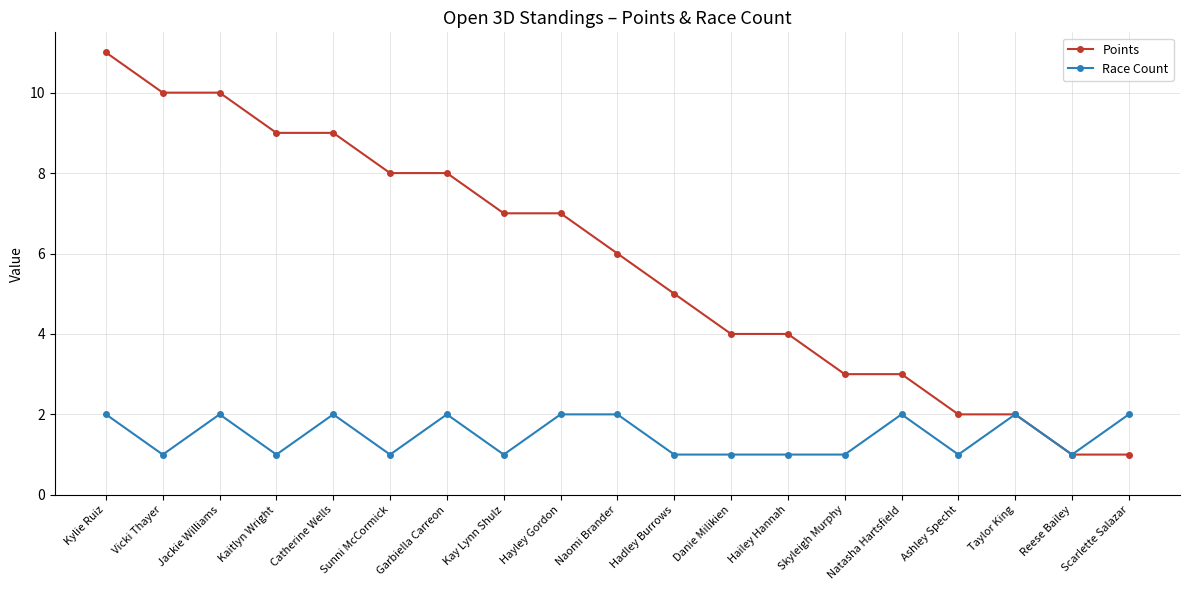

Rank the series by their maximum value, from highest to lowest.

Points, Race Count